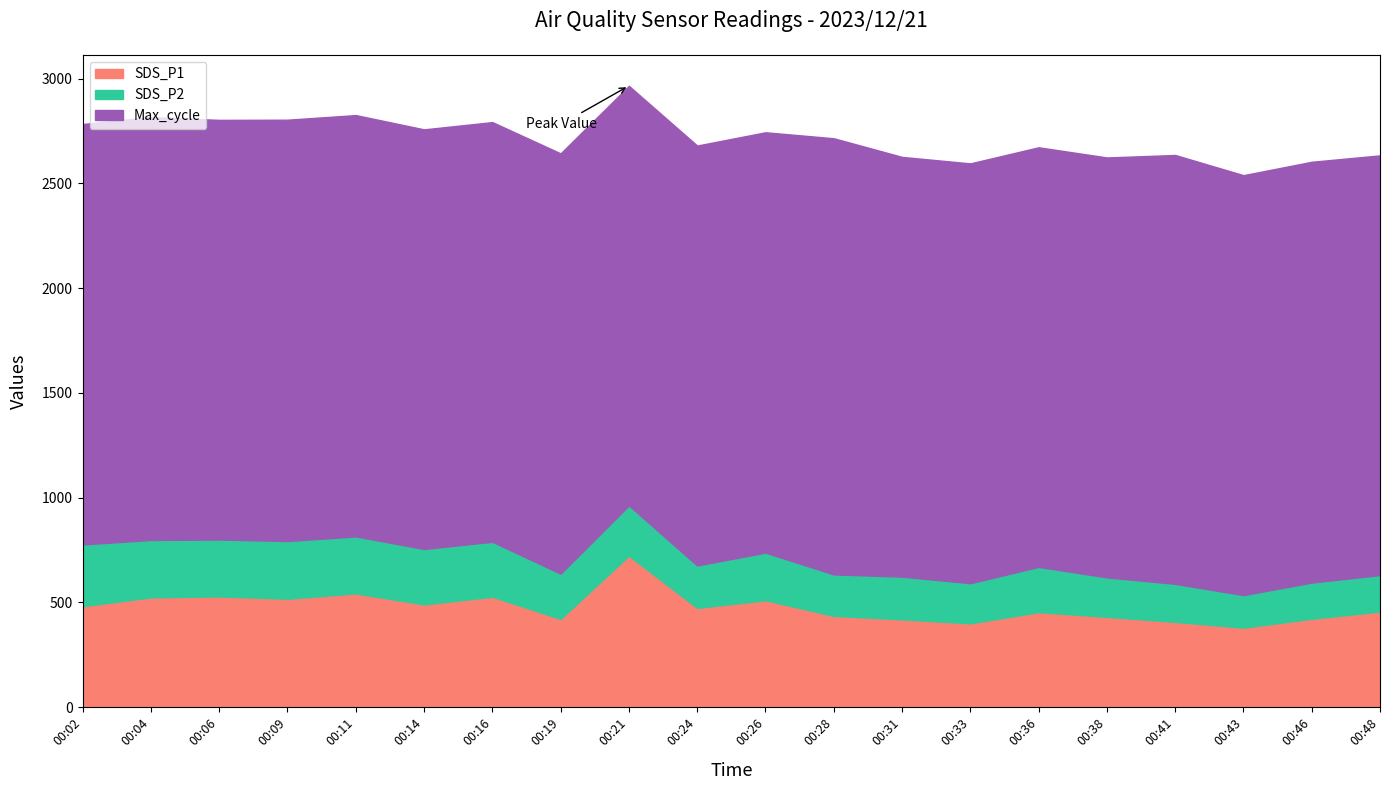

What is the lowest value of the SDS_P1 series?

378.9